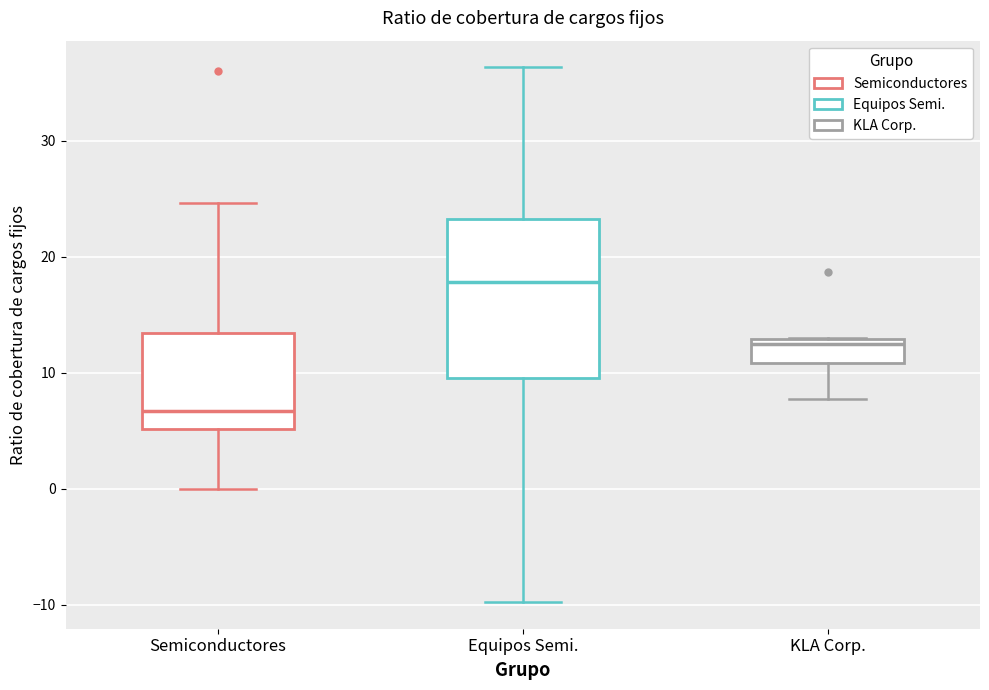

Reading left to right, transcribe this box plot: for each box, give where its median line is, the range the box spans, and where its two whiskers end, as read against the y-axis. The values are not printed on the chart, so give them approximately, as read against the axis.

Semiconductores: median 7, box 5 to 13, whiskers 0 to 25
Equipos Semi.: median 18, box 10 to 23, whiskers -10 to 36
KLA Corp.: median 12, box 11 to 13, whiskers 8 to 13